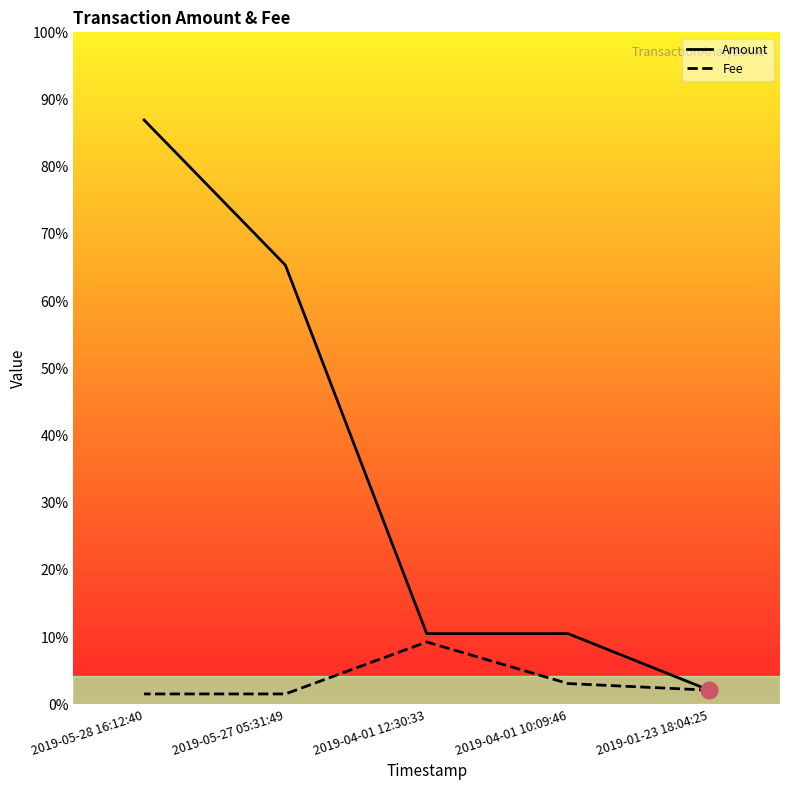

True or false: Fee has more than 0 interior local peaks.

True